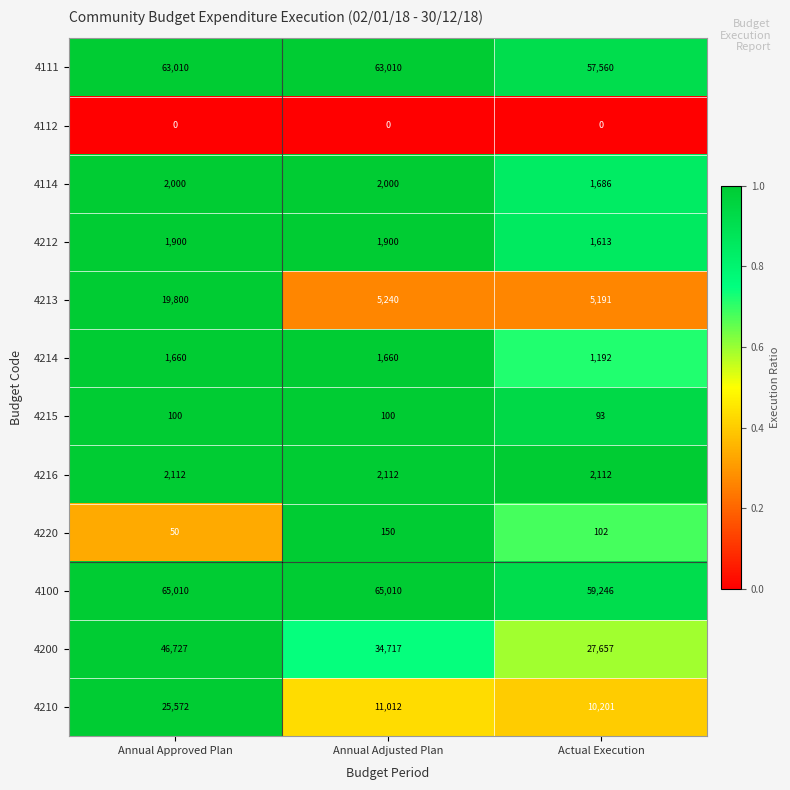

What is the total value across all series at Annual Approved Plan?

227941